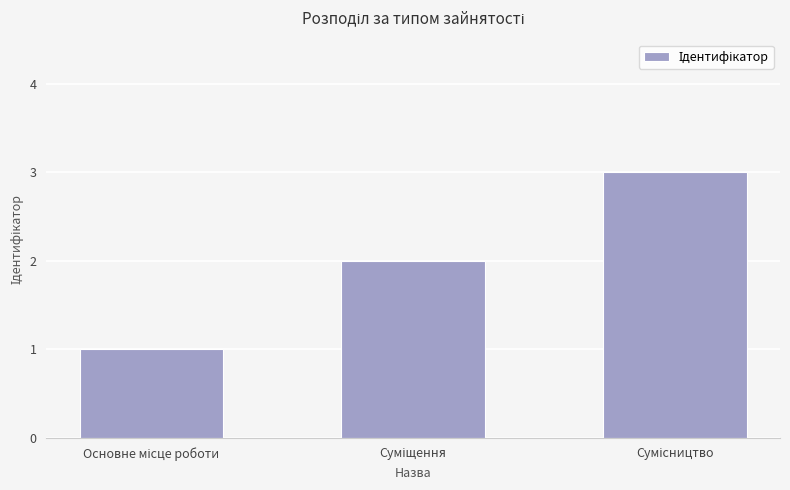

What is the greatest value displayed?

3